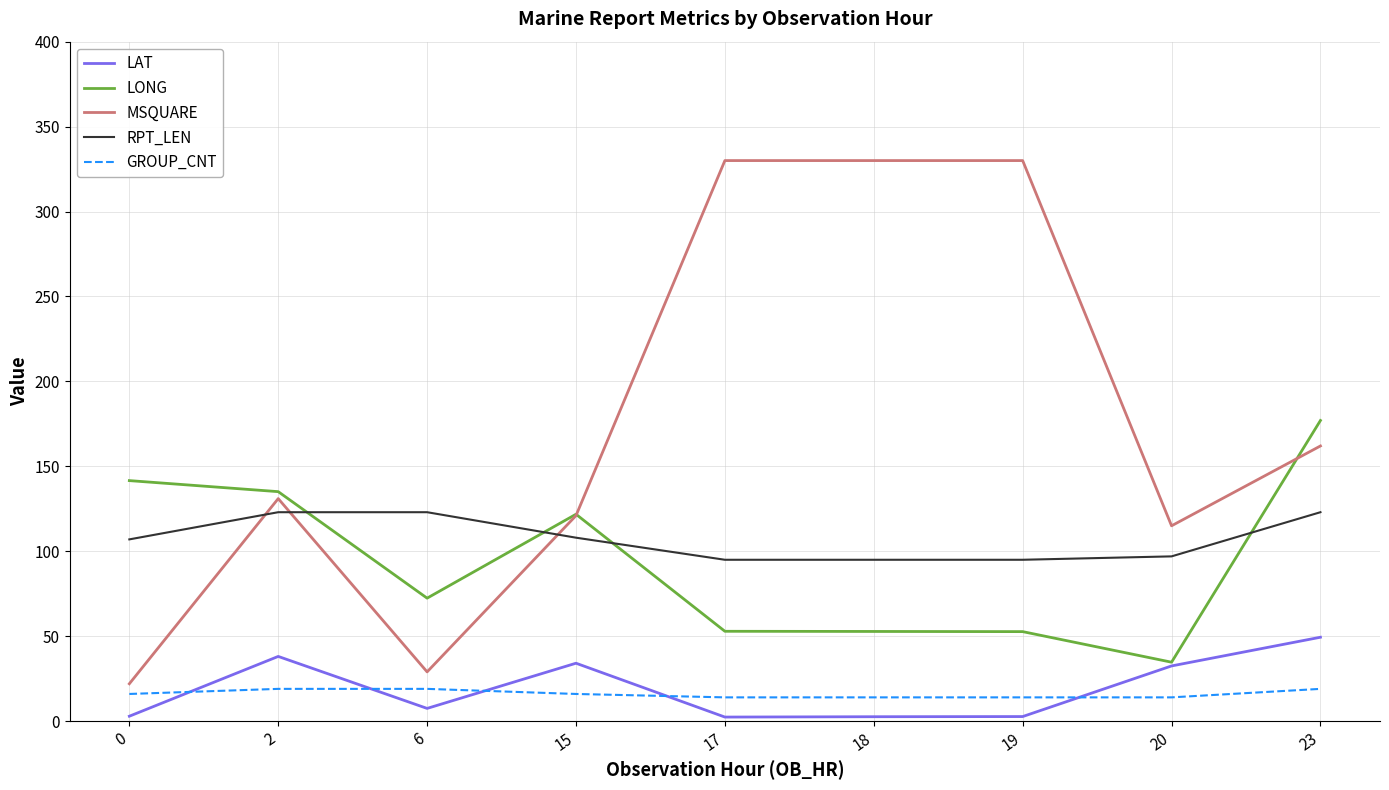

What is the sum of the RPT_LEN values at 6 and 2?

246.0